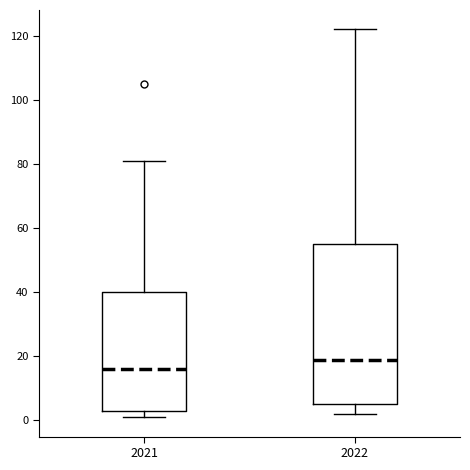

Reading left to right, transcribe this box plot: for each box, give where its median line is, the range the box spans, and where its two whiskers end, as read against the y-axis. The values are not printed on the chart, so give them approximately, as read against the axis.

2021: median 16, box 4 to 40, whiskers 2 to 82
2022: median 20, box 6 to 56, whiskers 2 to 122